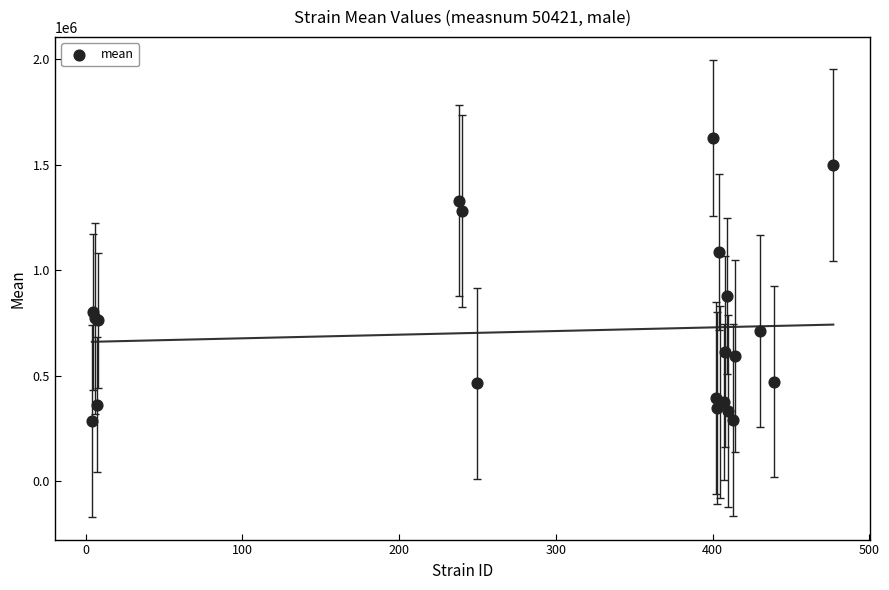

What Y value in the scatter plot is closest to 956347?

879009.1